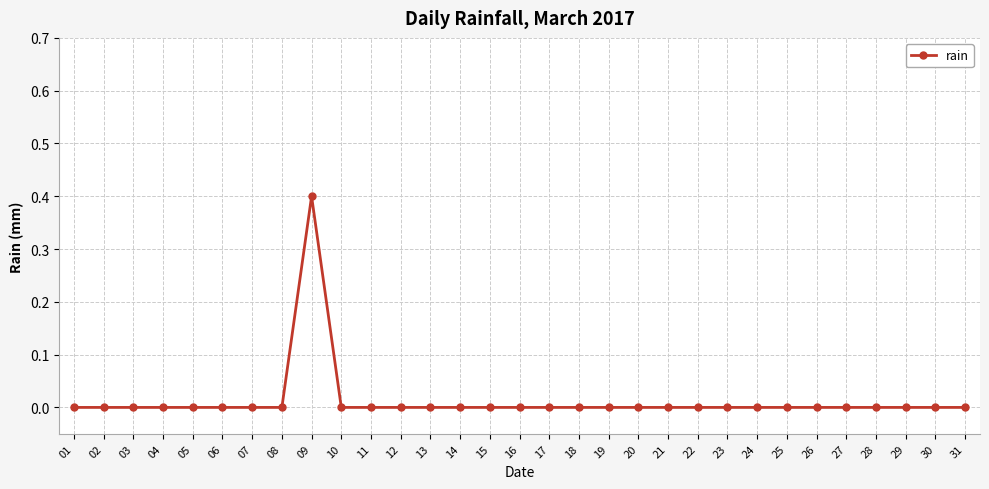

Does the chart display data point markers on the line(s)?

Yes